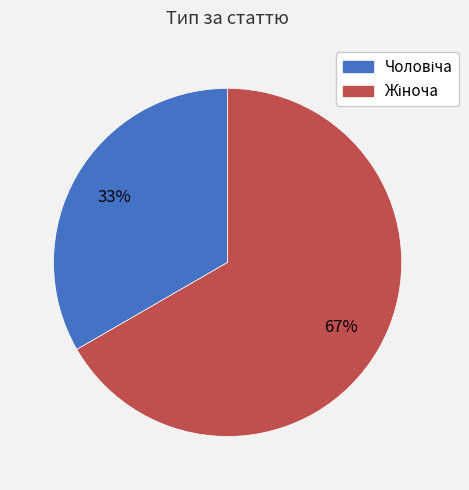

Is there any slice that represents more than half of the pie?

Yes